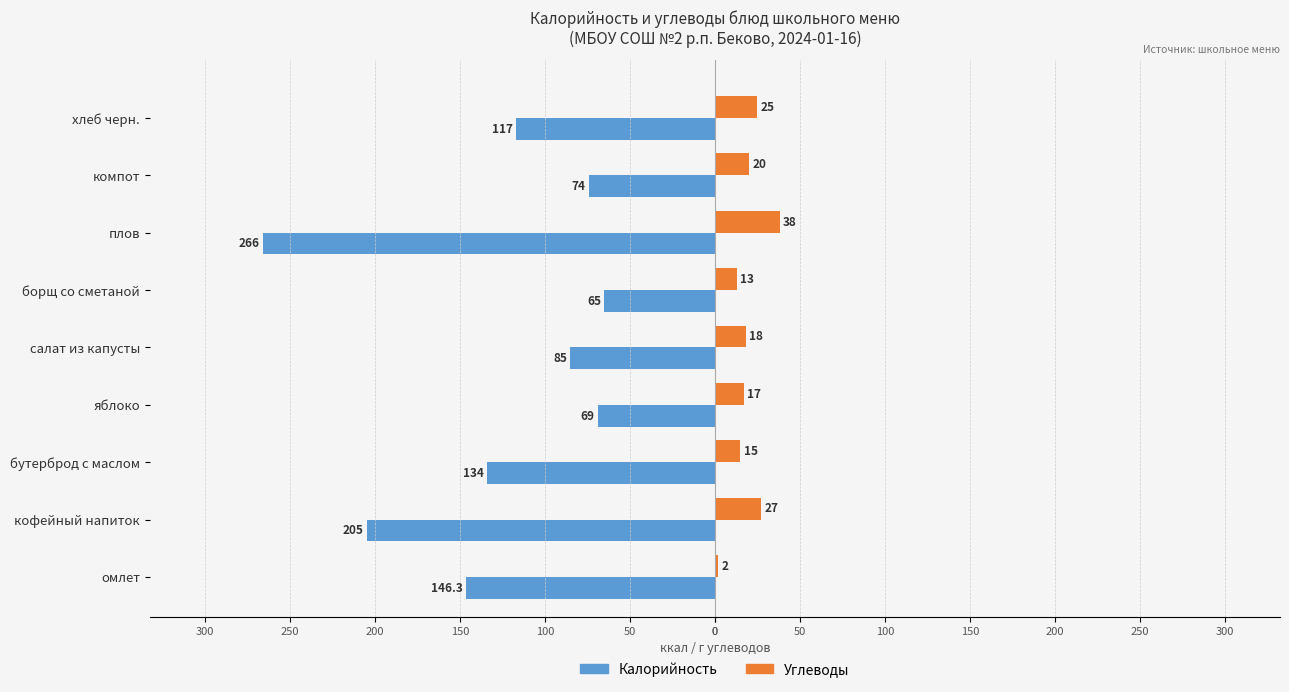

What are all the series names shown in the legend?

Калорийность, Углеводы